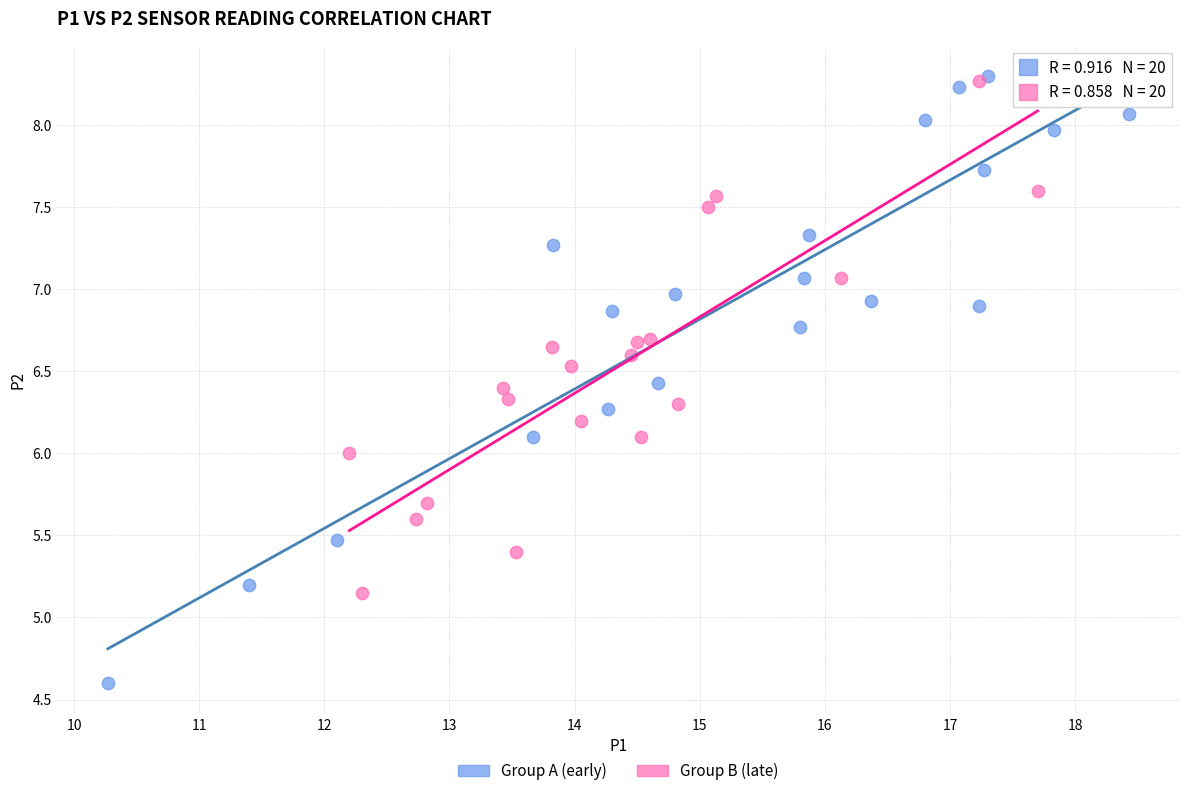

Which series has the largest Y range (max minus min)?

Group A (early)